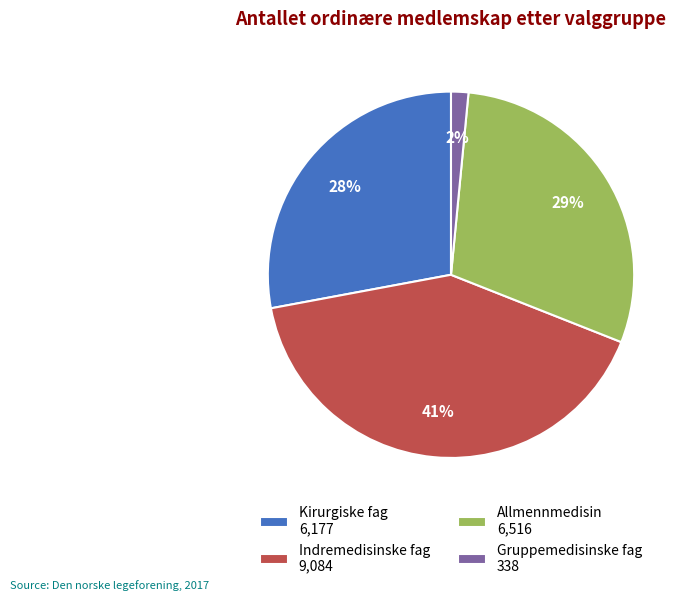

To the nearest percent, what portion does Indremedisinske fag 9,084 represent?

41%